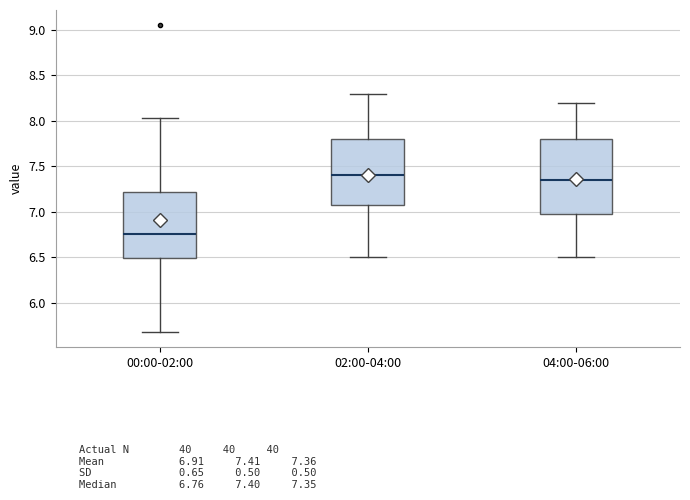

Reading left to right, transcribe this box plot: for each box, give where its median line is, the range the box spans, and where its two whiskers end, as read against the y-axis. The values are not printed on the chart, so give them approximately, as read against the axis.

00:00-02:00: median 6.75, box 6.50 to 7.20, whiskers 5.70 to 8.05
02:00-04:00: median 7.40, box 7.10 to 7.80, whiskers 6.50 to 8.30
04:00-06:00: median 7.35, box 7.00 to 7.80, whiskers 6.50 to 8.20